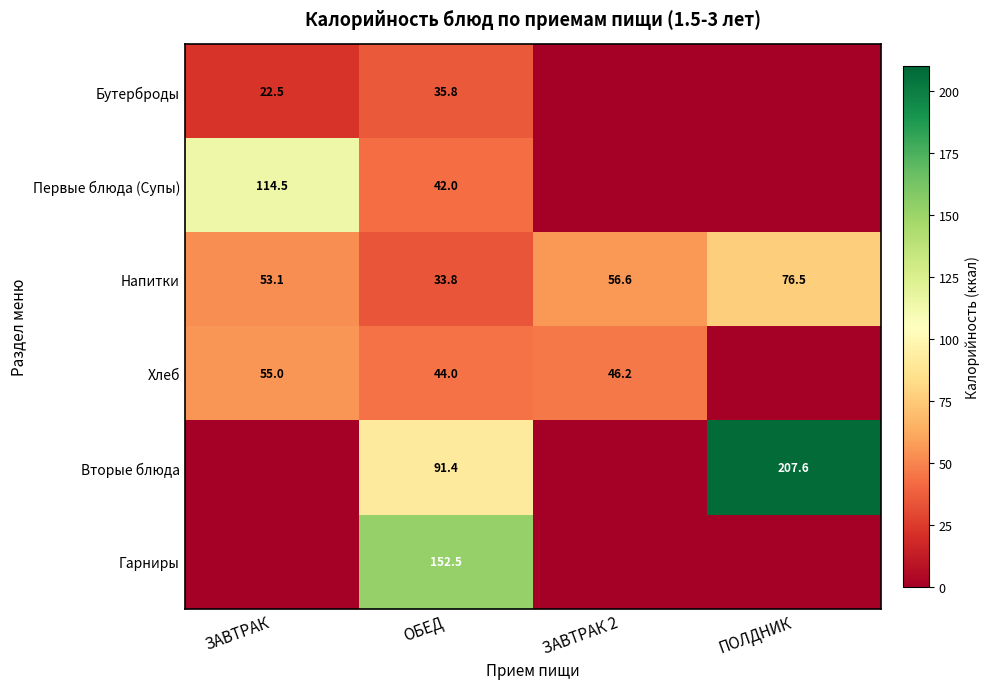

The Напитки series shows 26.8 at ПОЛДНИК. True or false?

False